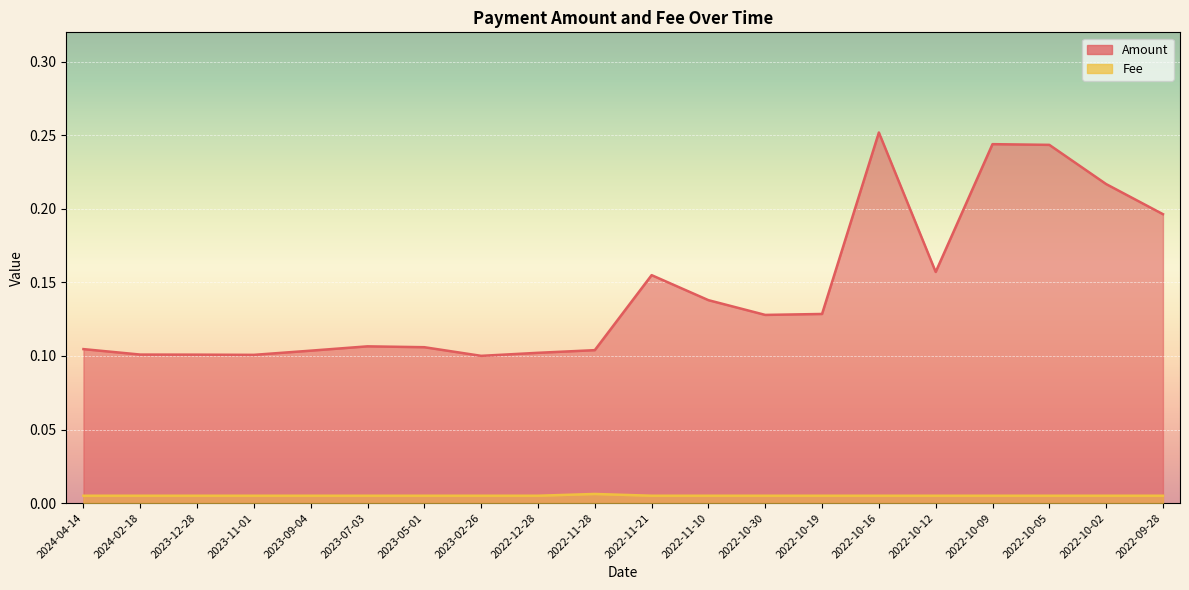

At how many categories does at least one series exceed 0?

20